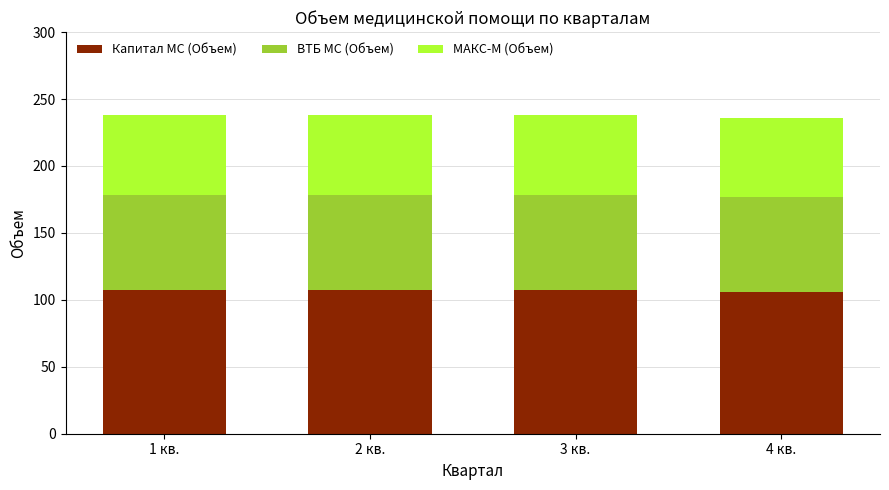

Count the number of categories in the chart.

4